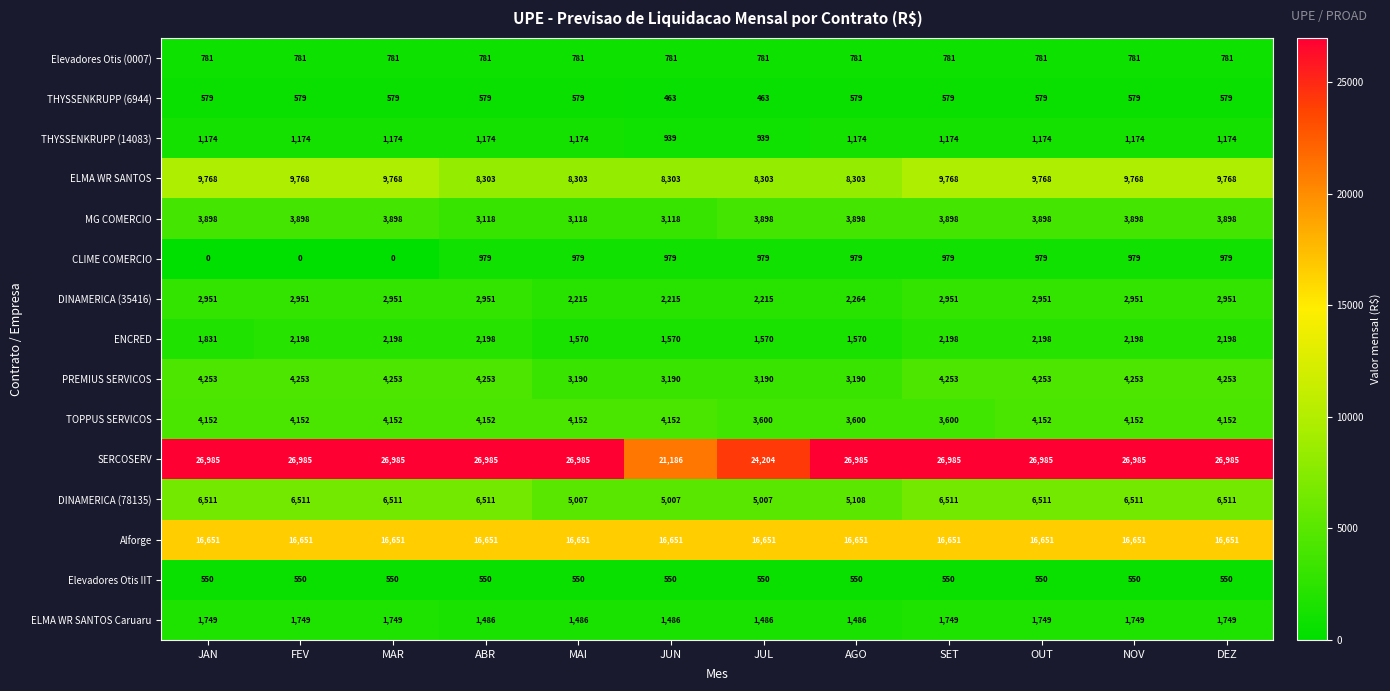

Is it true that Elevadores Otis (0007) equals 205 at JAN?

False